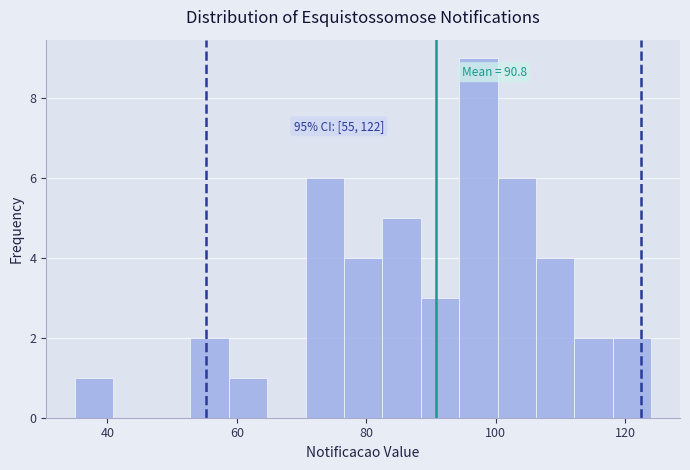

Read against the x-axis, roughly where is the centre of the tallest bar?

98